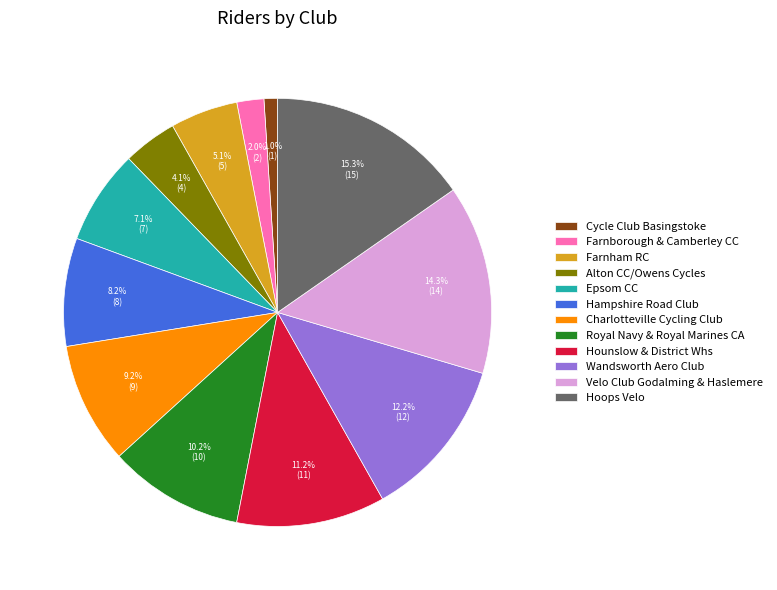

Which category has the smallest portion of the pie?

Cycle Club Basingstoke